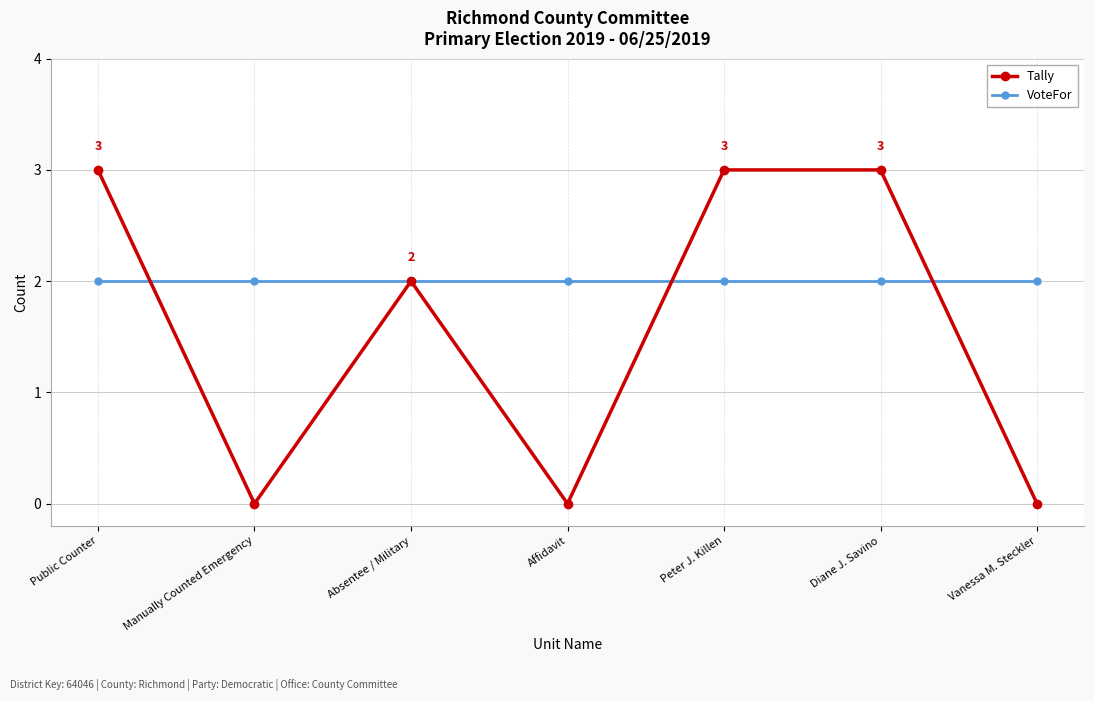

List the series in order of their peak value, highest first.

Tally, VoteFor